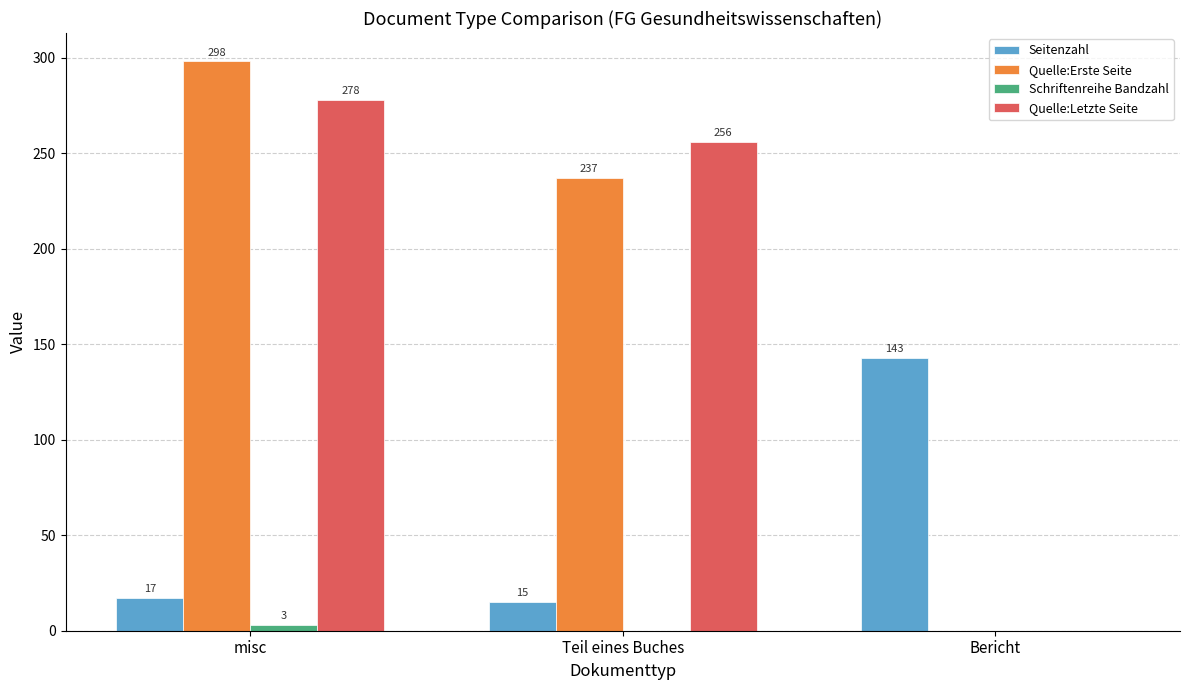

What is the highest value of the Seitenzahl series?

143